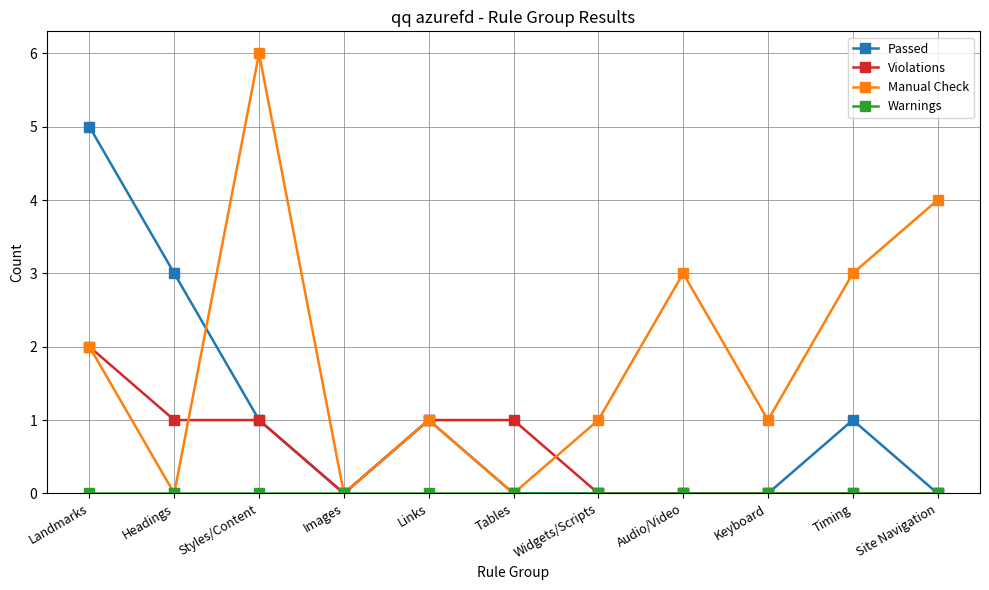

Which series has the largest total across all categories?

Manual Check